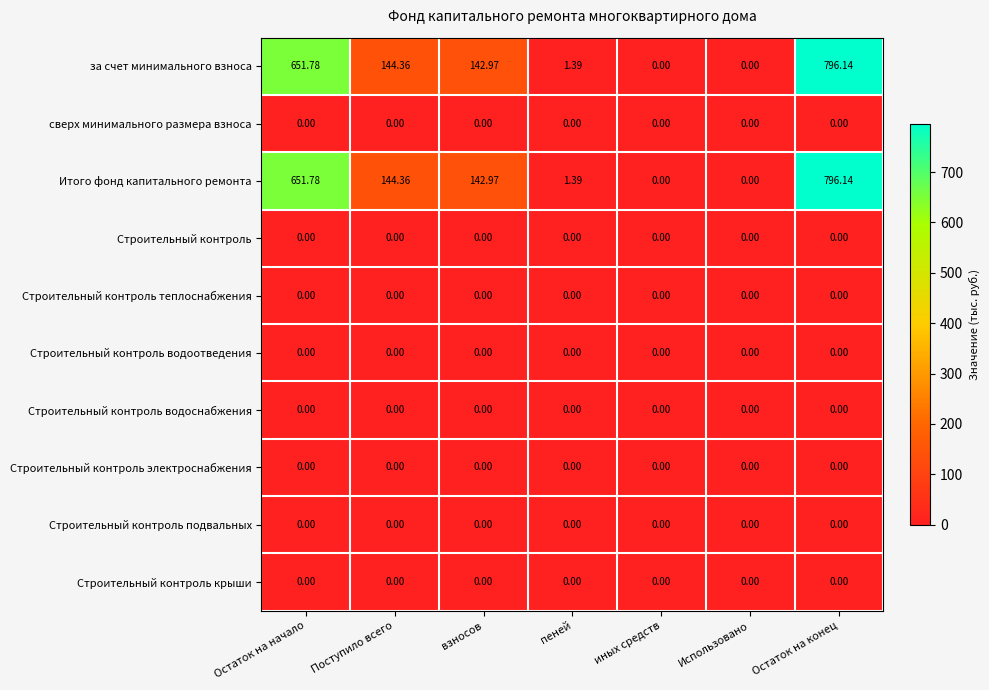

At which category is the sum across all series the highest?

Остаток на конец